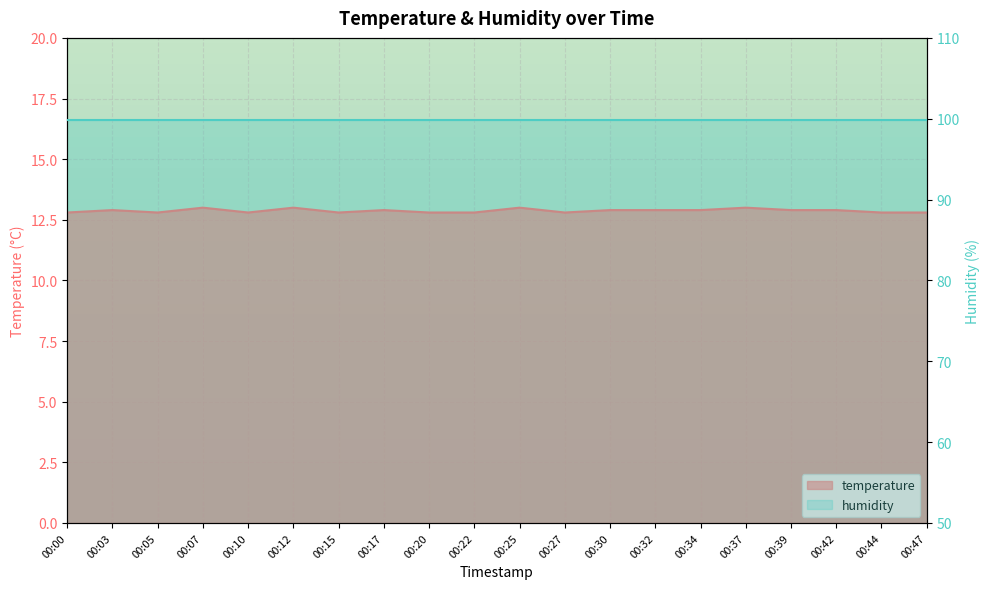

Which label corresponds to the largest value in the chart?

00:07